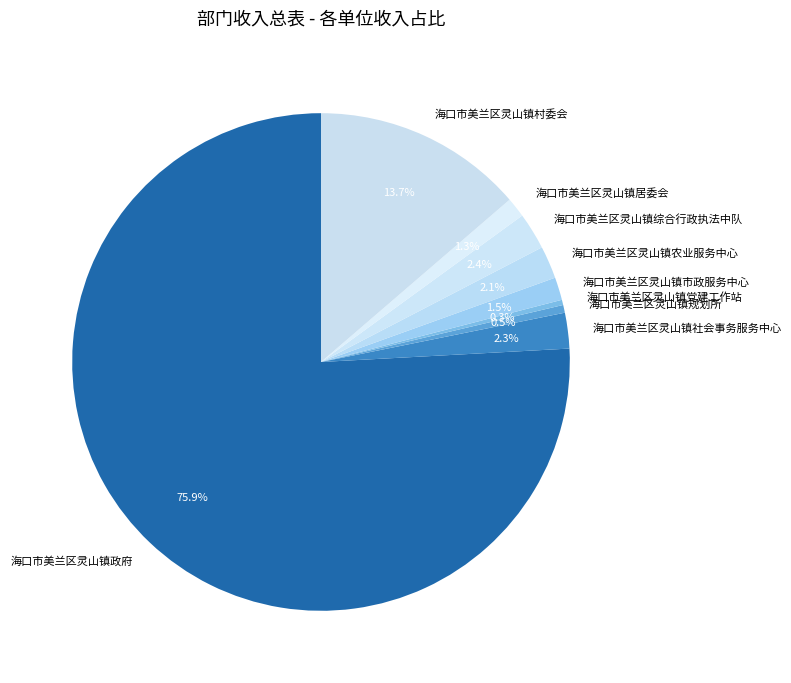

Combined, do 海口市美兰区灵山镇综合行政执法中队 and 海口市美兰区灵山镇居委会 account for over 50%?

No